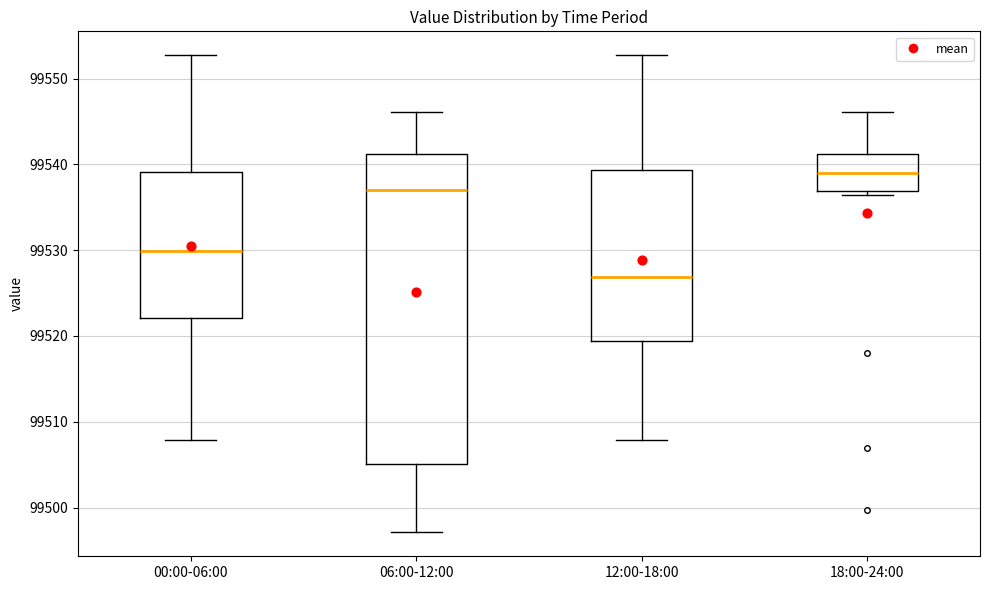

Where does the median line of the box for 12:00-18:00 sit on the y-axis? The values are not printed on the chart, so give them approximately, as read against the axis.

99527